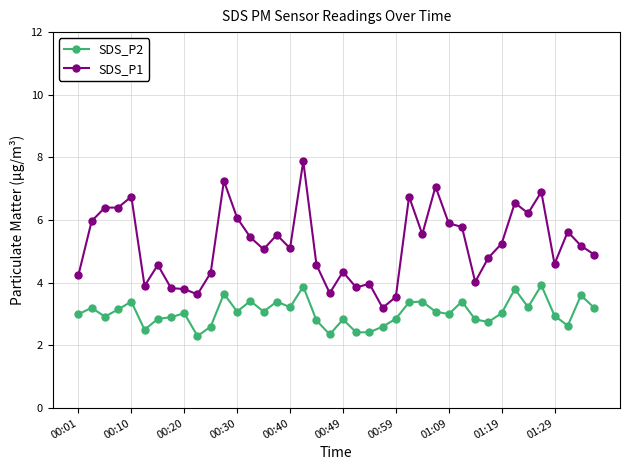

Rank the series by their average value, from highest to lowest.

SDS_P1, SDS_P2